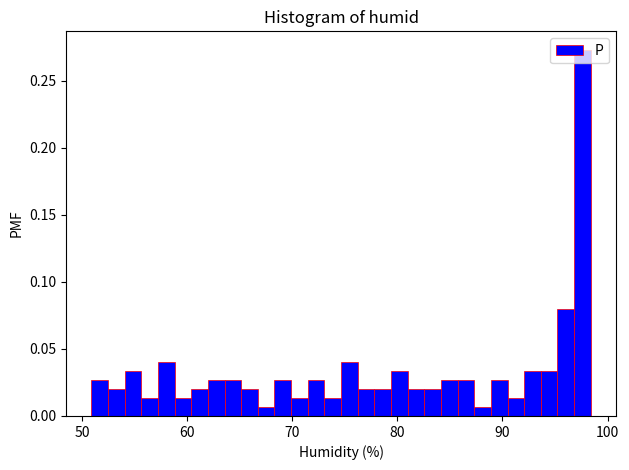

Read against the x-axis, roughly where is the centre of the tallest bar?

98